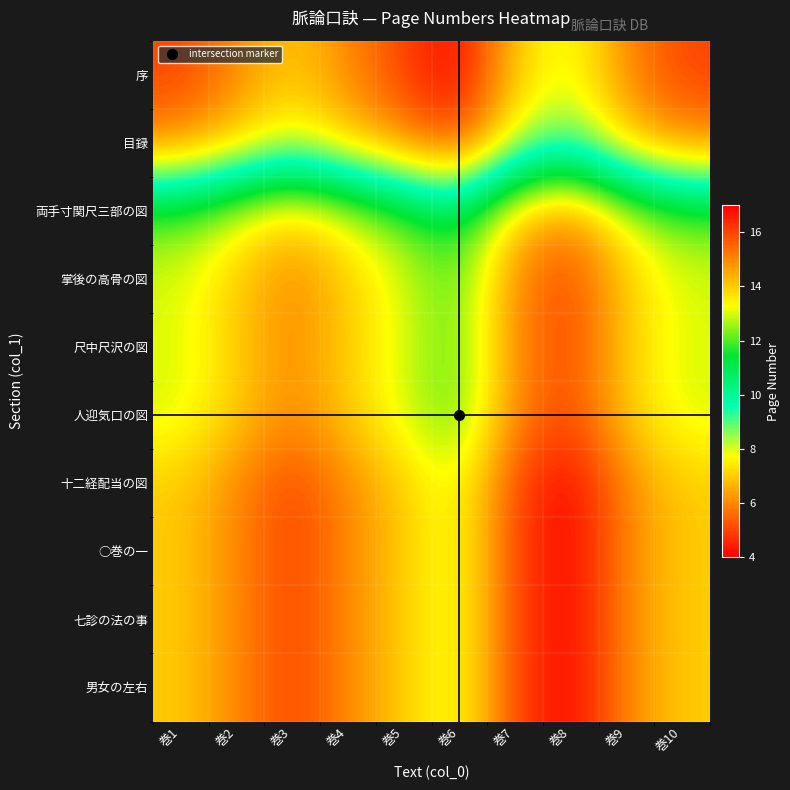

What is the difference between the highest and lowest values at 巻3?

9